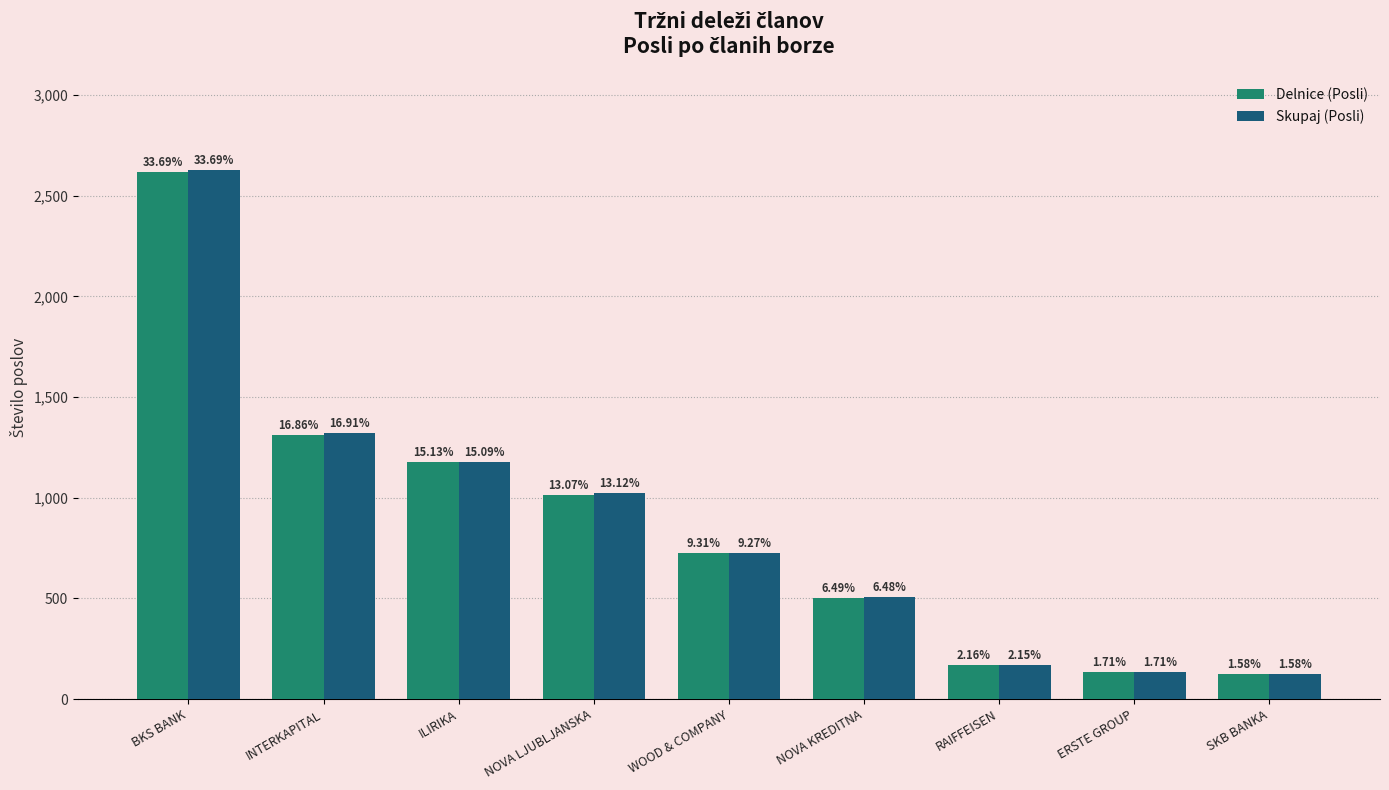

Are the bars grouped side by side (vs. stacked)?

Yes